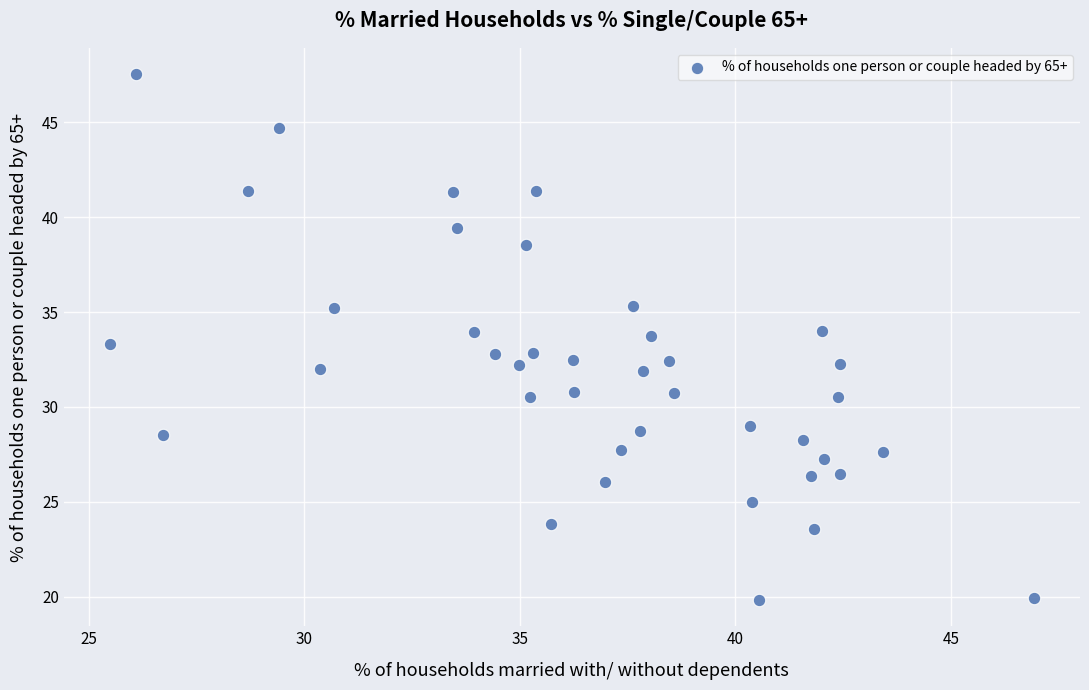

What is the range of X values (max minus min)?

21.4